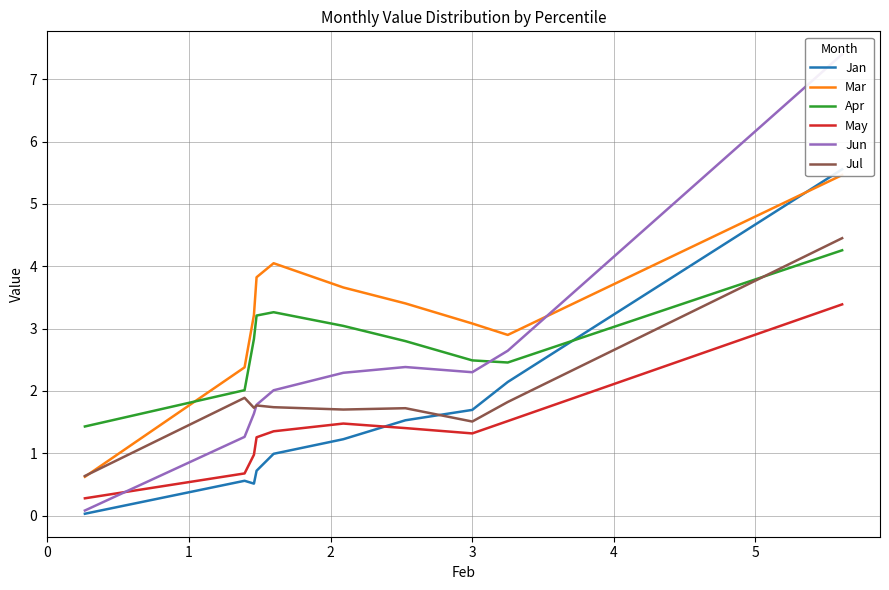

What is the minimum value for Mar?

0.6